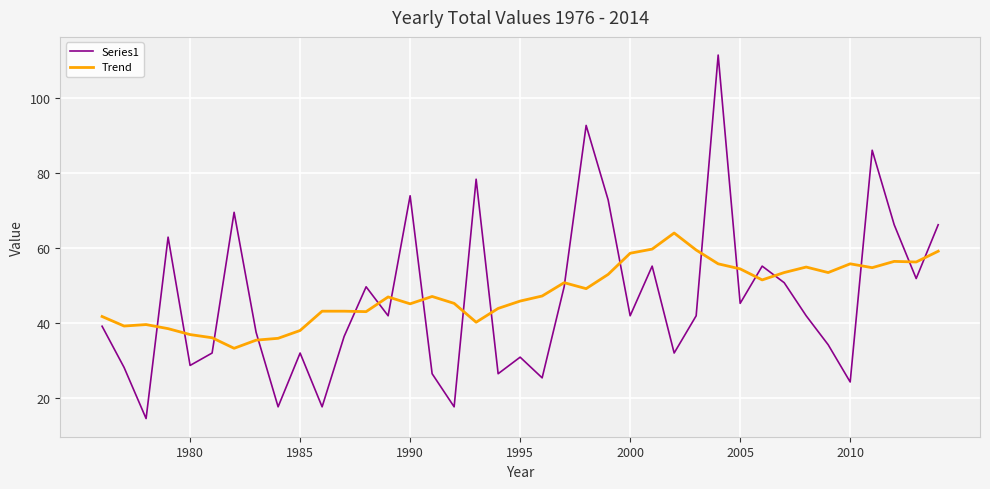

What are all the series names shown in the legend?

Series1, Trend